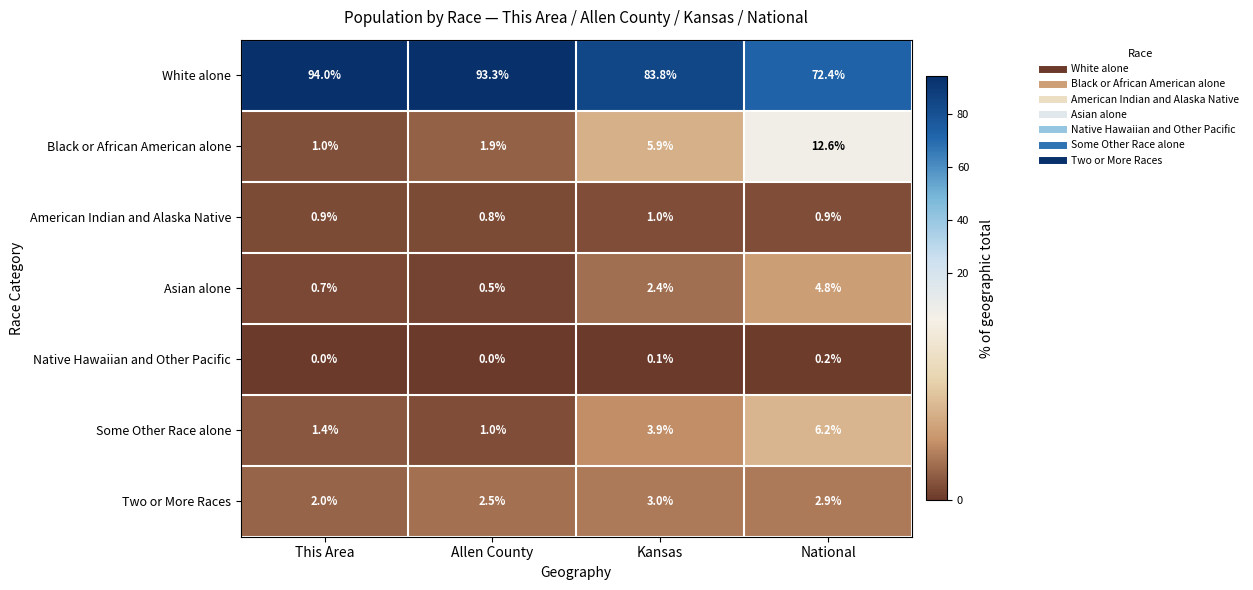

At which label does Black or African American alone reach its peak?

National